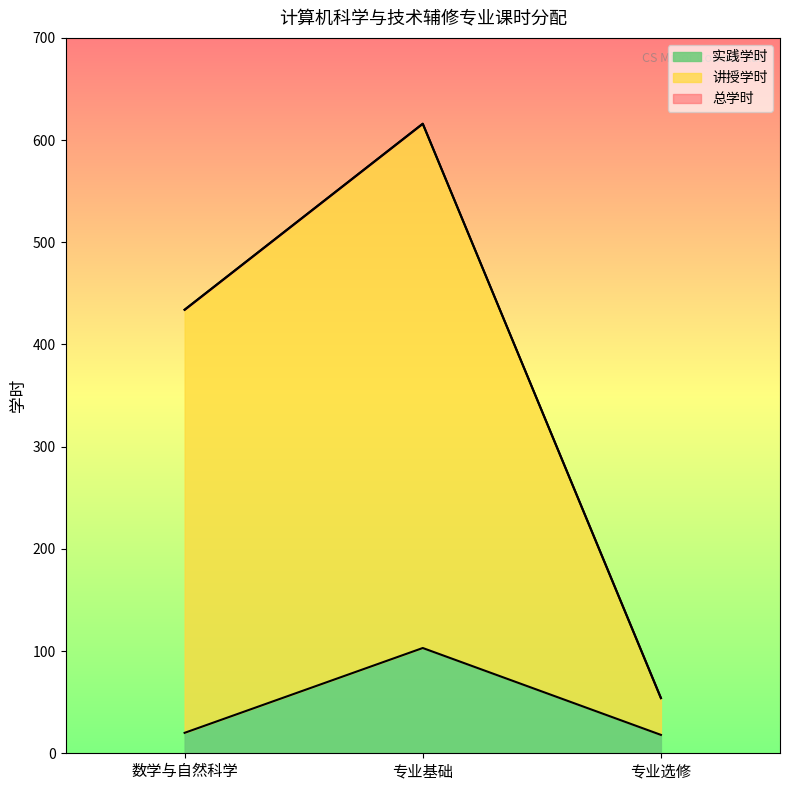

Where is 讲授学时 nearest to the value 335?

数学与自然科学